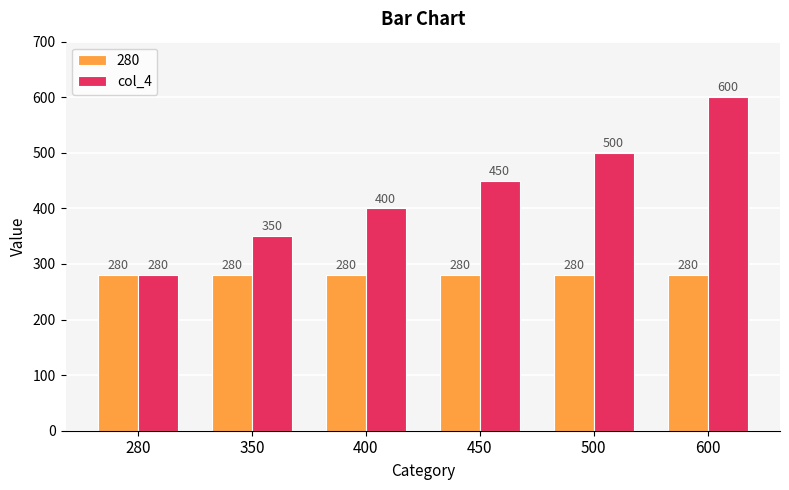

Reading right to left, transcribe all the data shown in this chart.

280: 600=280	500=280	450=280	400=280	350=280	280=280
col_4: 600=600	500=500	450=450	400=400	350=350	280=280